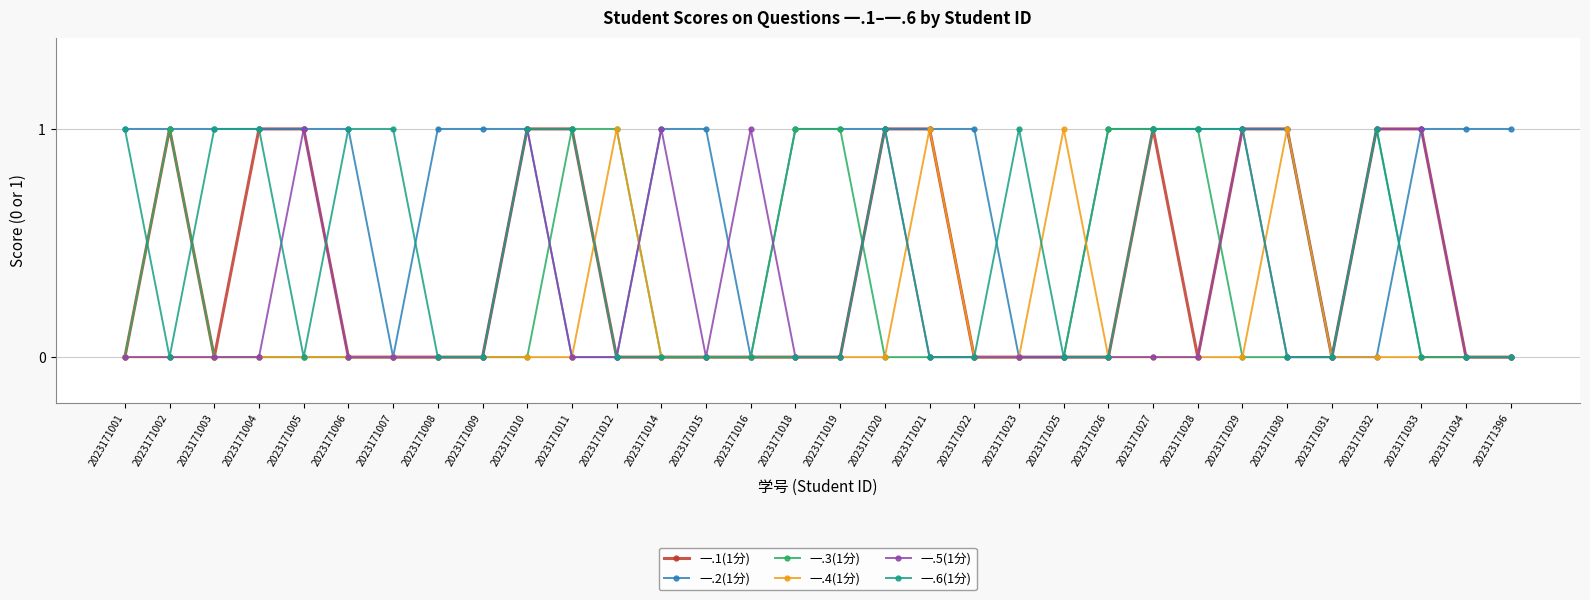

What are all the series names shown in the legend?

一.1(1分), 一.2(1分), 一.3(1分), 一.4(1分), 一.5(1分), 一.6(1分)